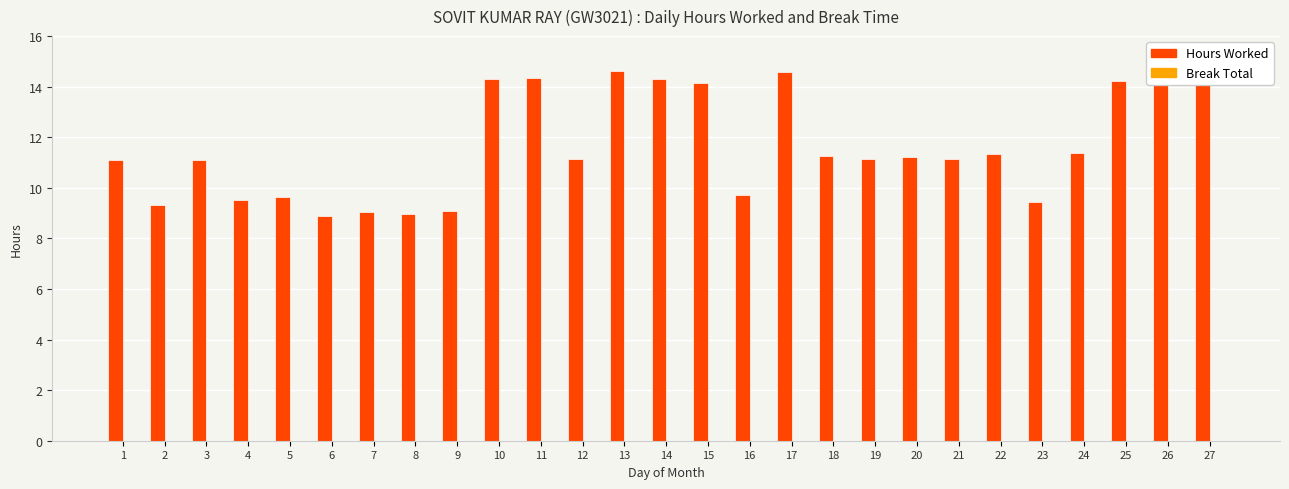

What is the maximum value shown in the chart?

14.6